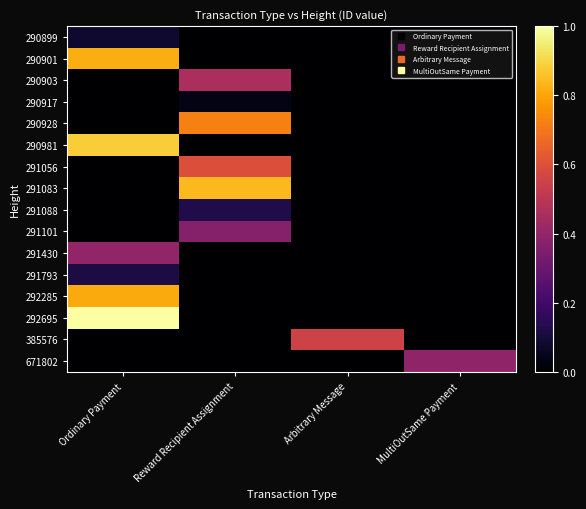

List the series in order of their peak value, highest first.

292695, 290981, 291083, 290901, 292285, 290928, 291056, 385576, 290903, 291430, 671802, 291101, 291088, 291793, 290899, 290917